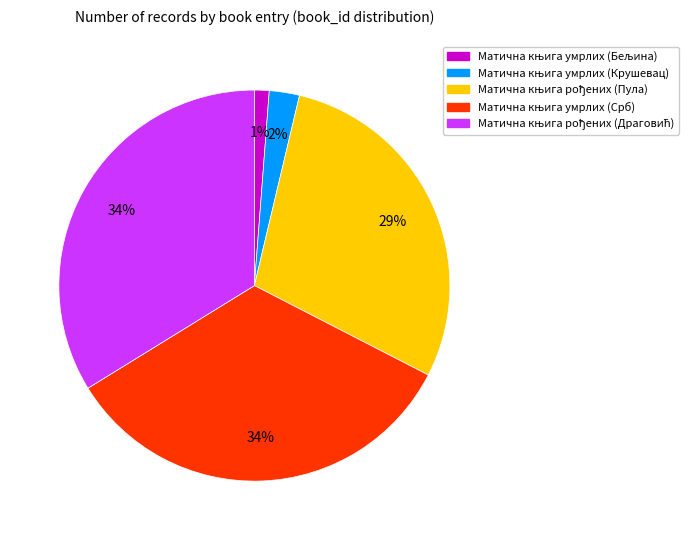

Count the number of slices in the pie.

5